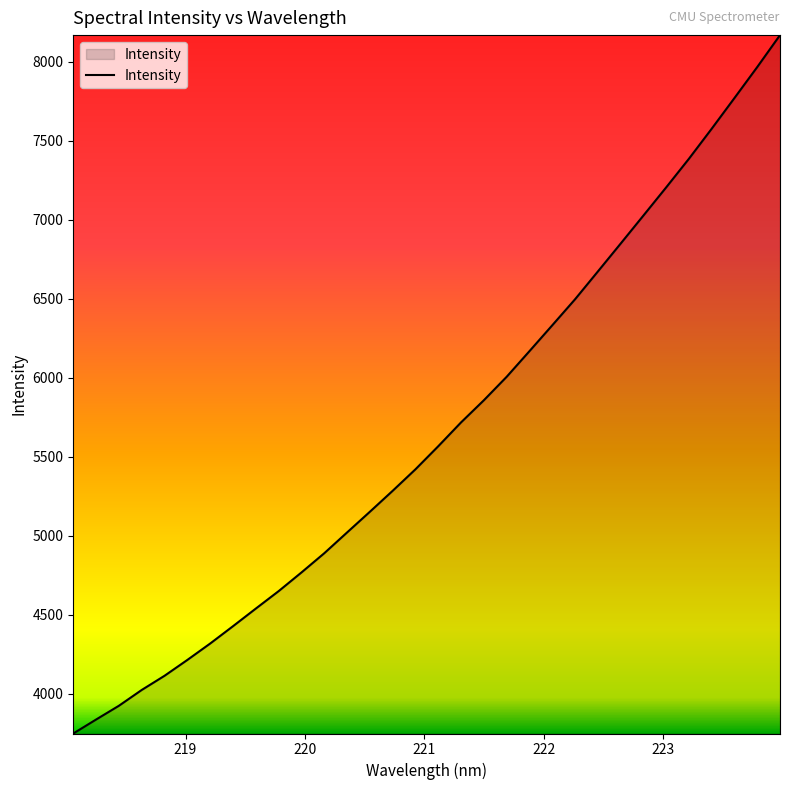

What is the average value?

5658.2